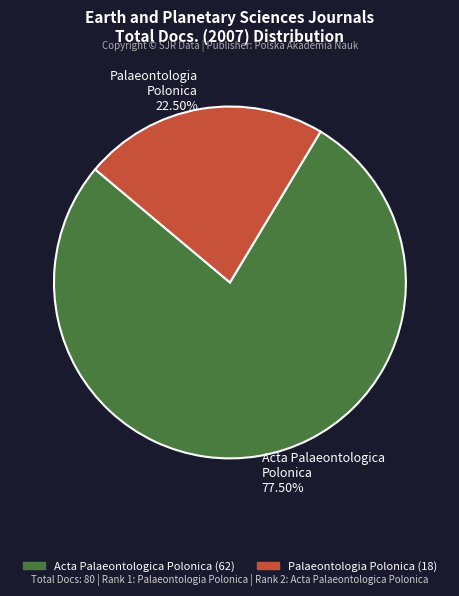

Which category has the biggest portion of the pie?

Acta Palaeontologica Polonica